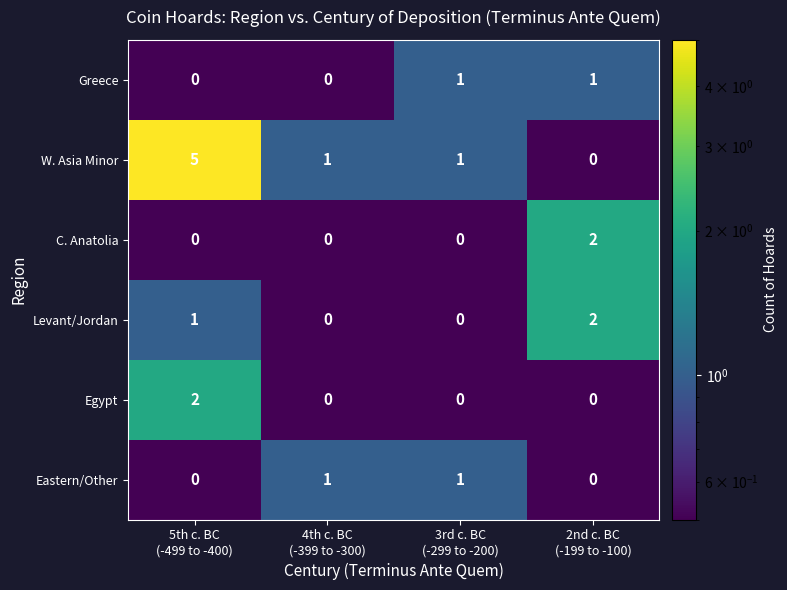

At how many categories does at least one series exceed 0?

4